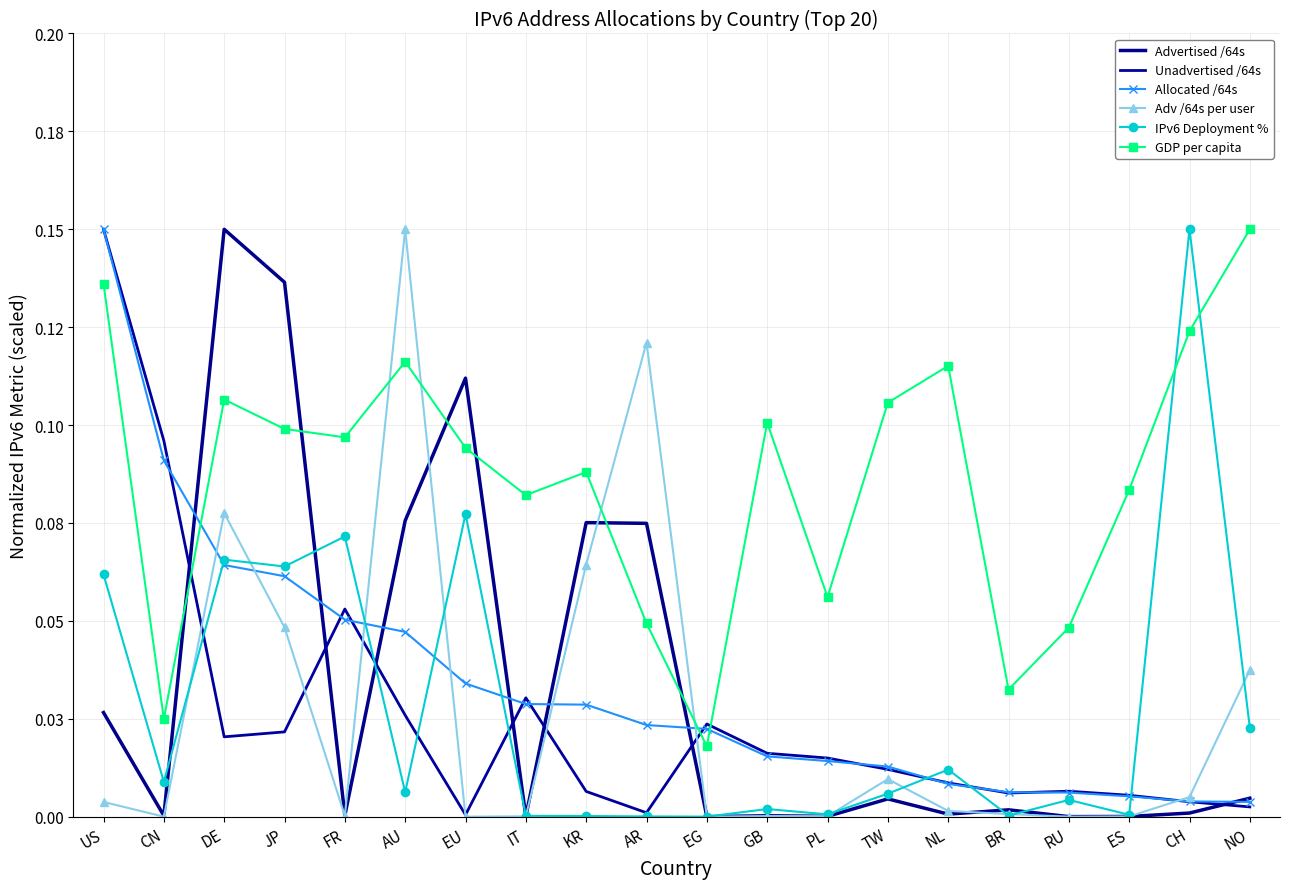

At which category does the chart reach its peak across all series?

DE